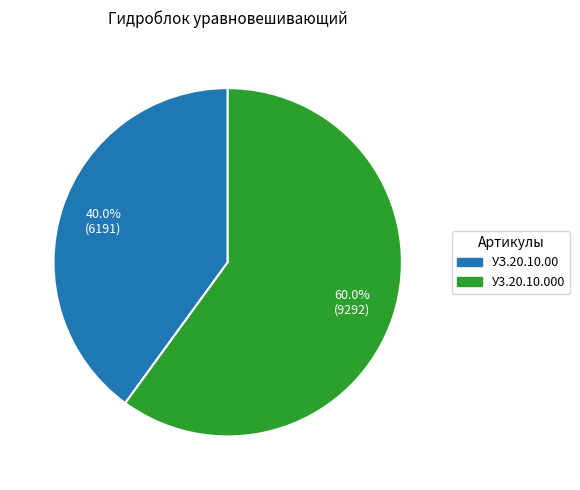

To the nearest percent, what is the average slice percentage?

50%